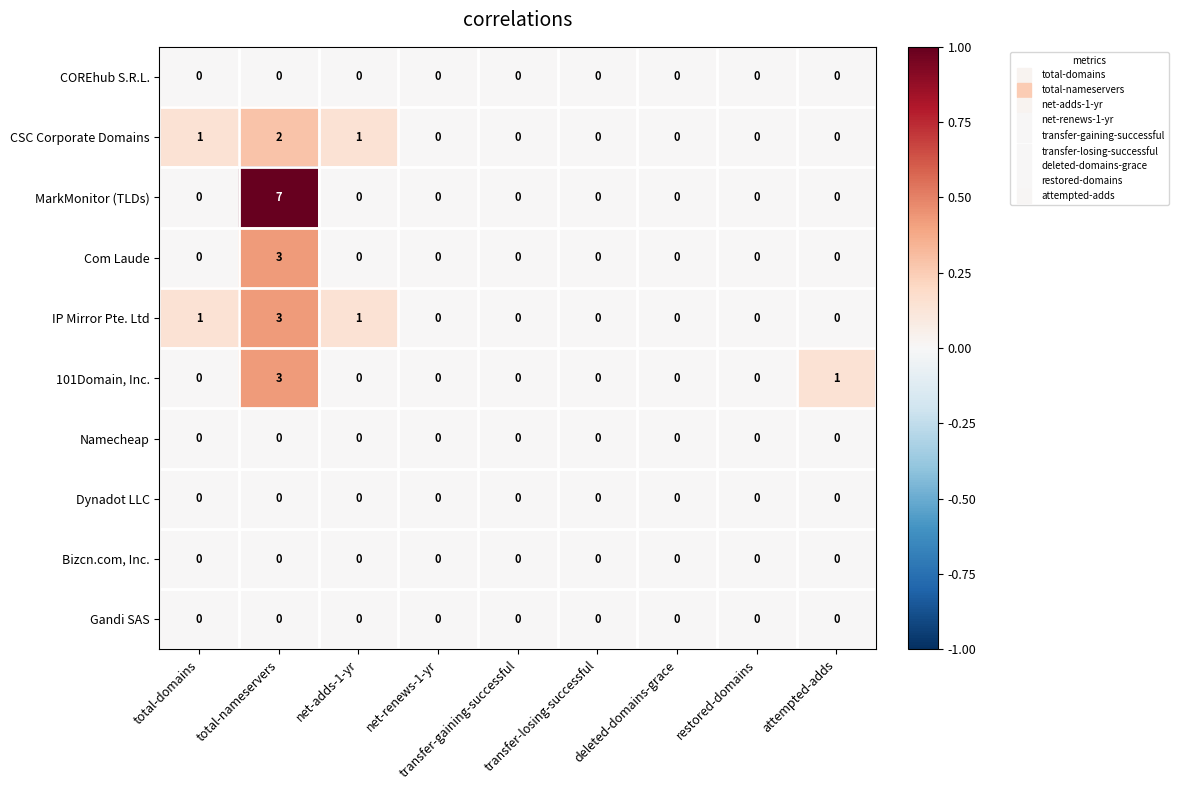

Count the MarkMonitor (TLDs) values in the range 0 to 1.

8